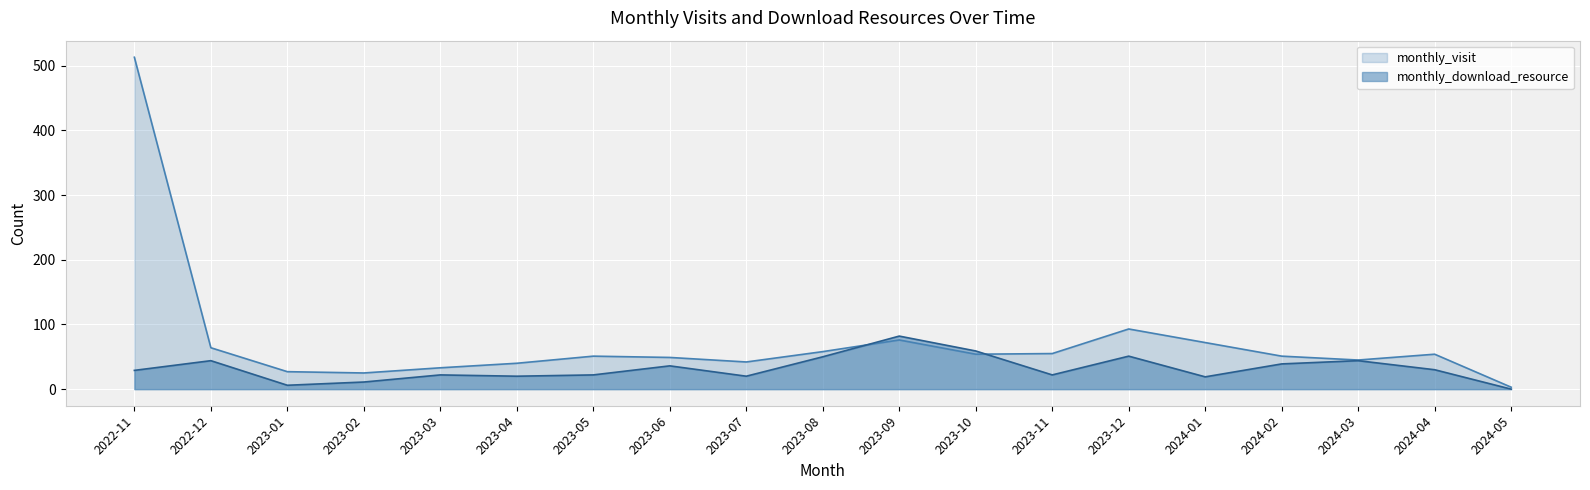

What is the label of the 12th point from the right?

2023-06